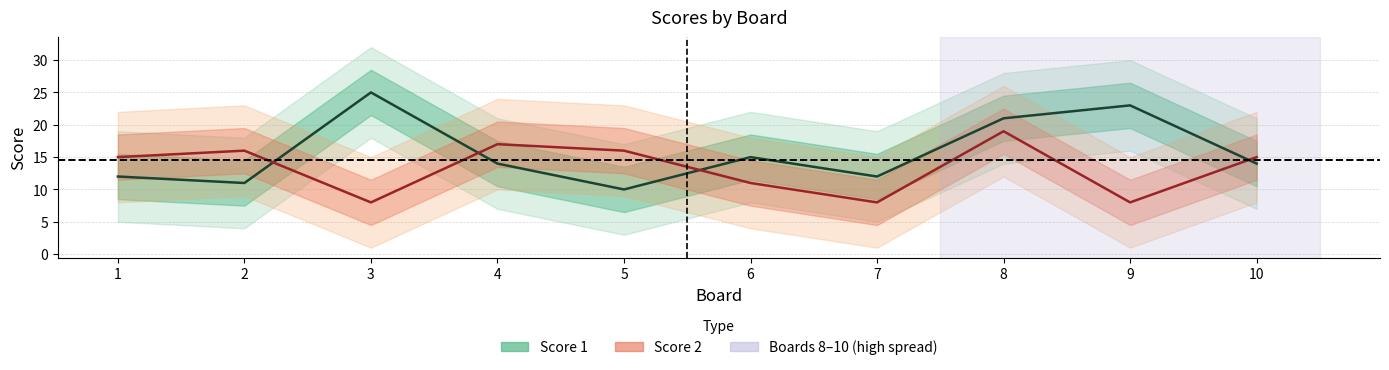

Reading left to right, extract all data points from this chart.

Score 1: 1=12	2=11	3=25	4=14	5=10	6=15	7=12	8=21	9=23	10=14
Score 2: 1=15	2=16	3=8	4=17	5=16	6=11	7=8	8=19	9=8	10=15